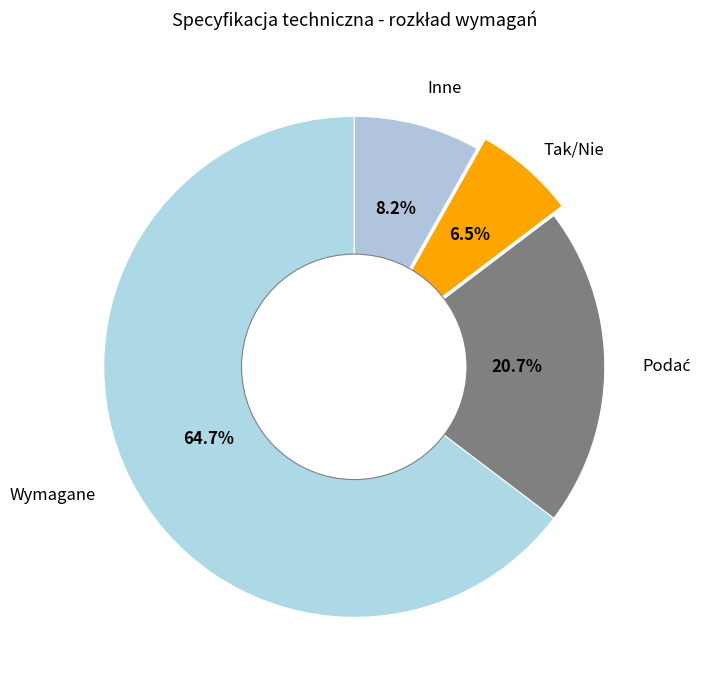

How many segments does this pie chart have?

4